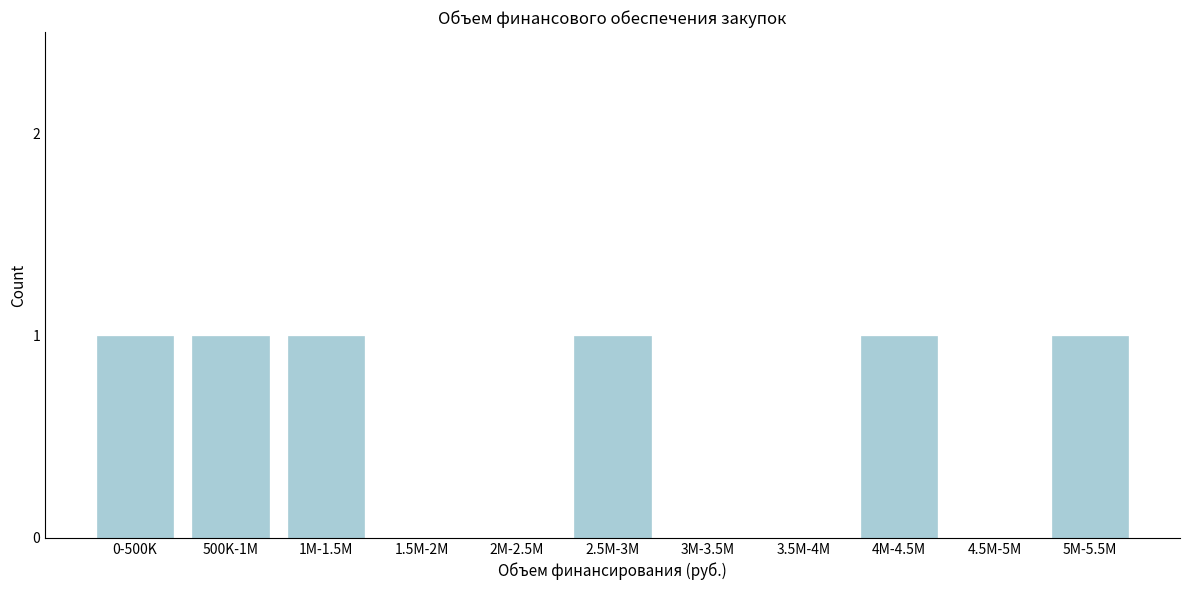

Reading left to right, extract all data points from this chart.

0-500K=1	500K-1M=1	1M-1.5M=1	1.5M-2M=0	2M-2.5M=0	2.5M-3M=1	3M-3.5M=0	3.5M-4M=0	4M-4.5M=1	4.5M-5M=0	5M-5.5M=1